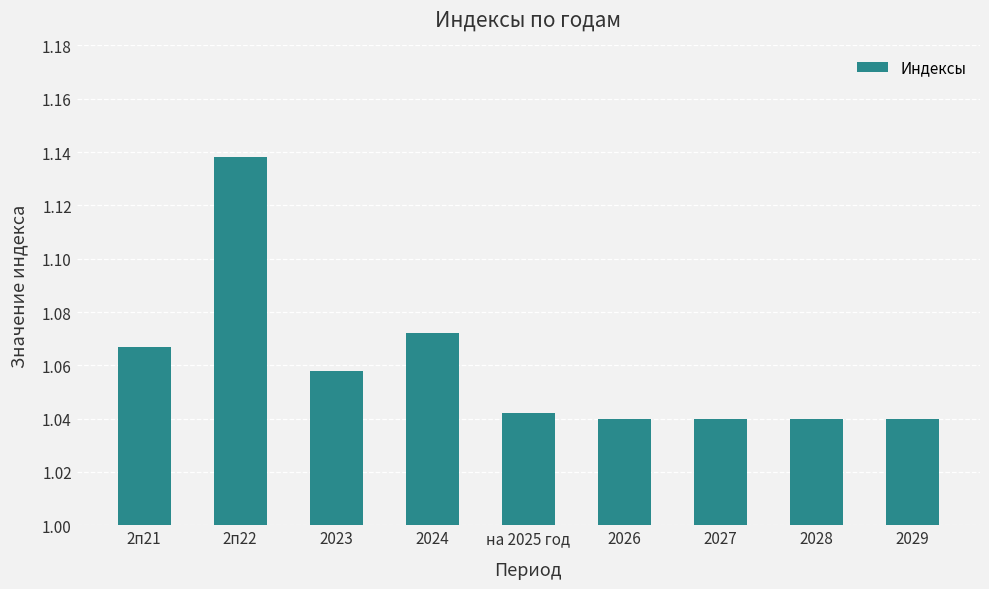

What is the ratio of the value at 2027 to the value at 2п22?

0.9